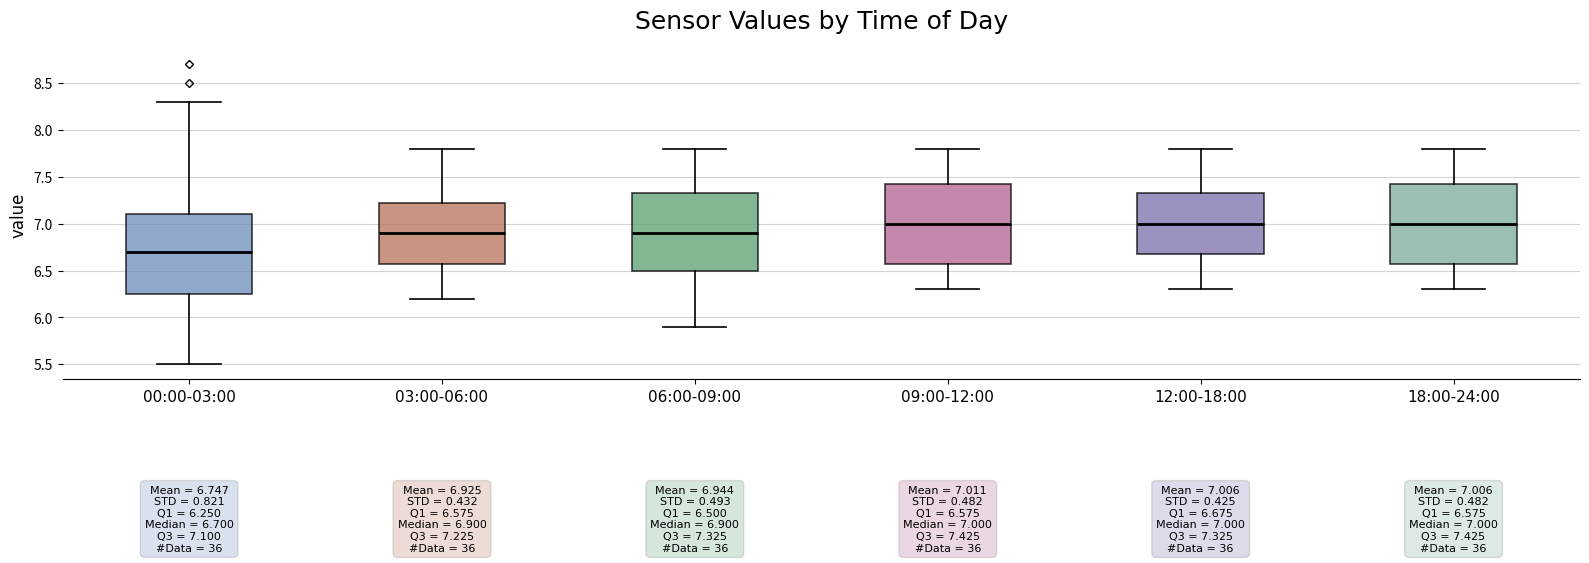

Which box's median line is the lowest?

00:00-03:00